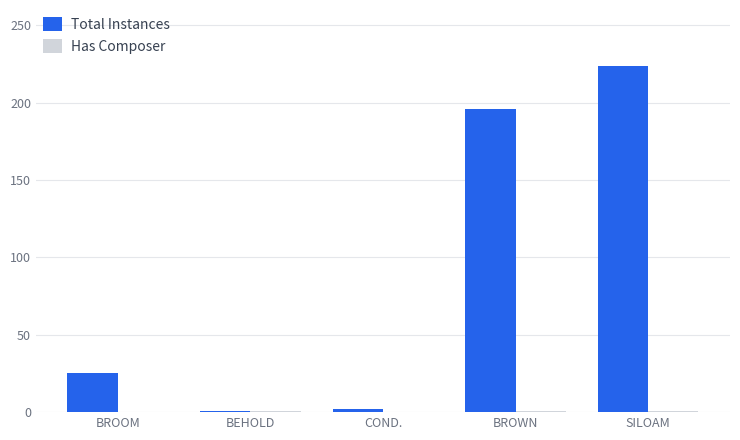

Between BROOM and BEHOLD, which series saw the biggest shift?

Total Instances